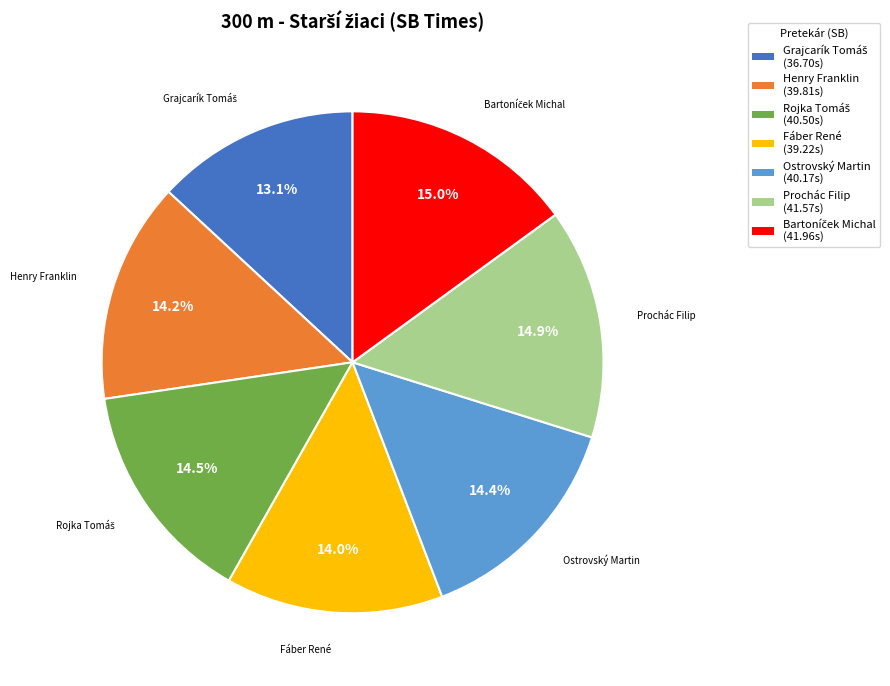

Between Henry Franklin (39.81s) and Prochác Filip (41.57s), which is larger?

Prochác Filip (41.57s)